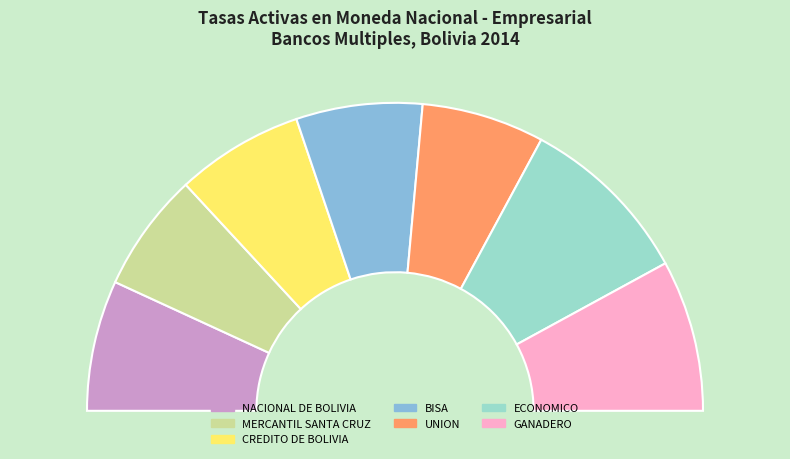

Does ECONOMICO account for over 50% of the chart?

No